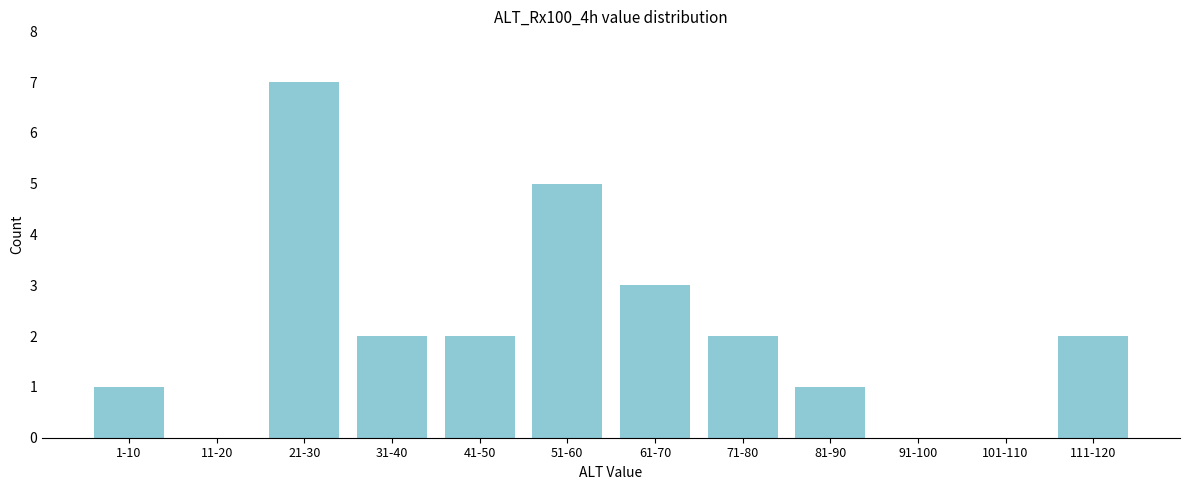

Reading left to right, transcribe all the data shown in this chart.

1-10=1	11-20=0	21-30=7	31-40=2	41-50=2	51-60=5	61-70=3	71-80=2	81-90=1	91-100=0	101-110=0	111-120=2